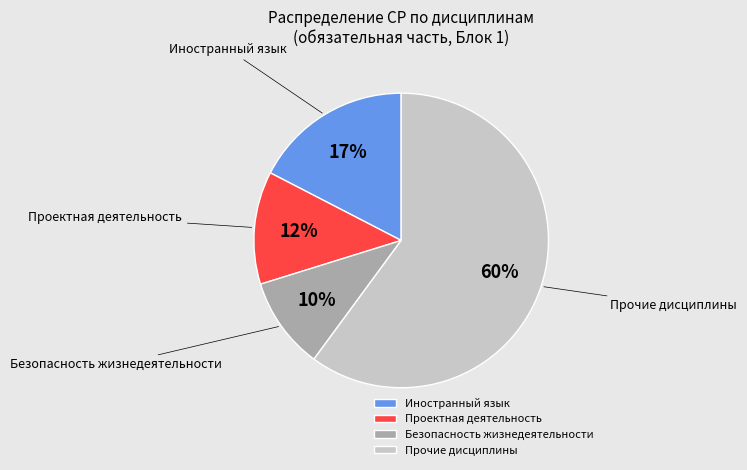

Is there a majority slice in this chart?

Yes